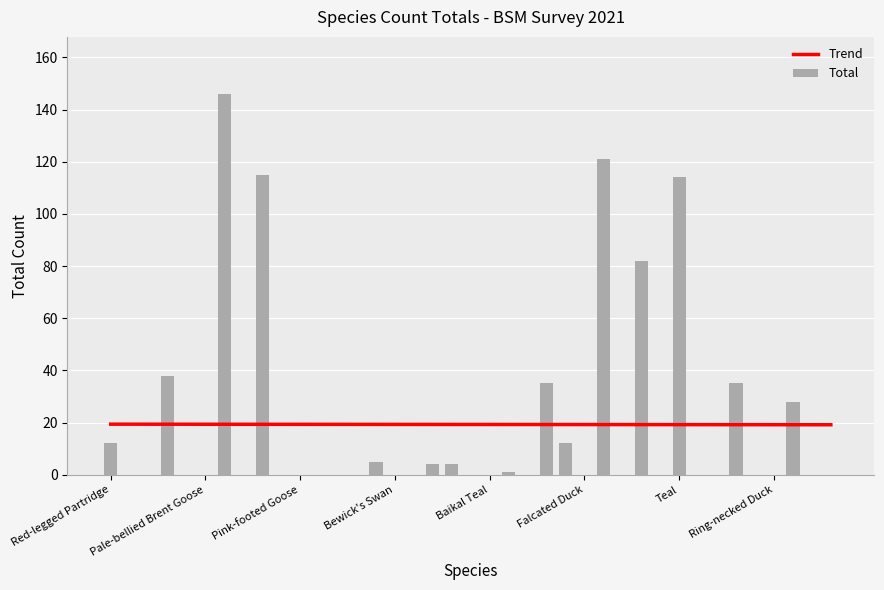

What is the sum of all Total values?

752